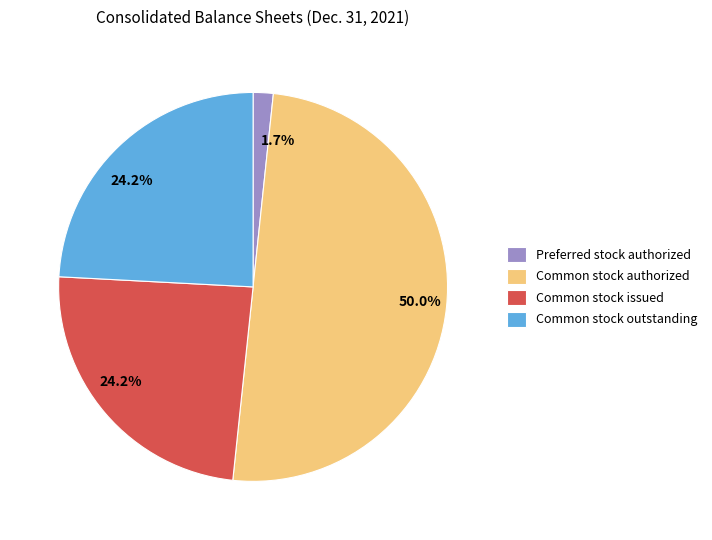

What is the ratio of the value at Common stock outstanding to the value at Common stock issued?

1.0